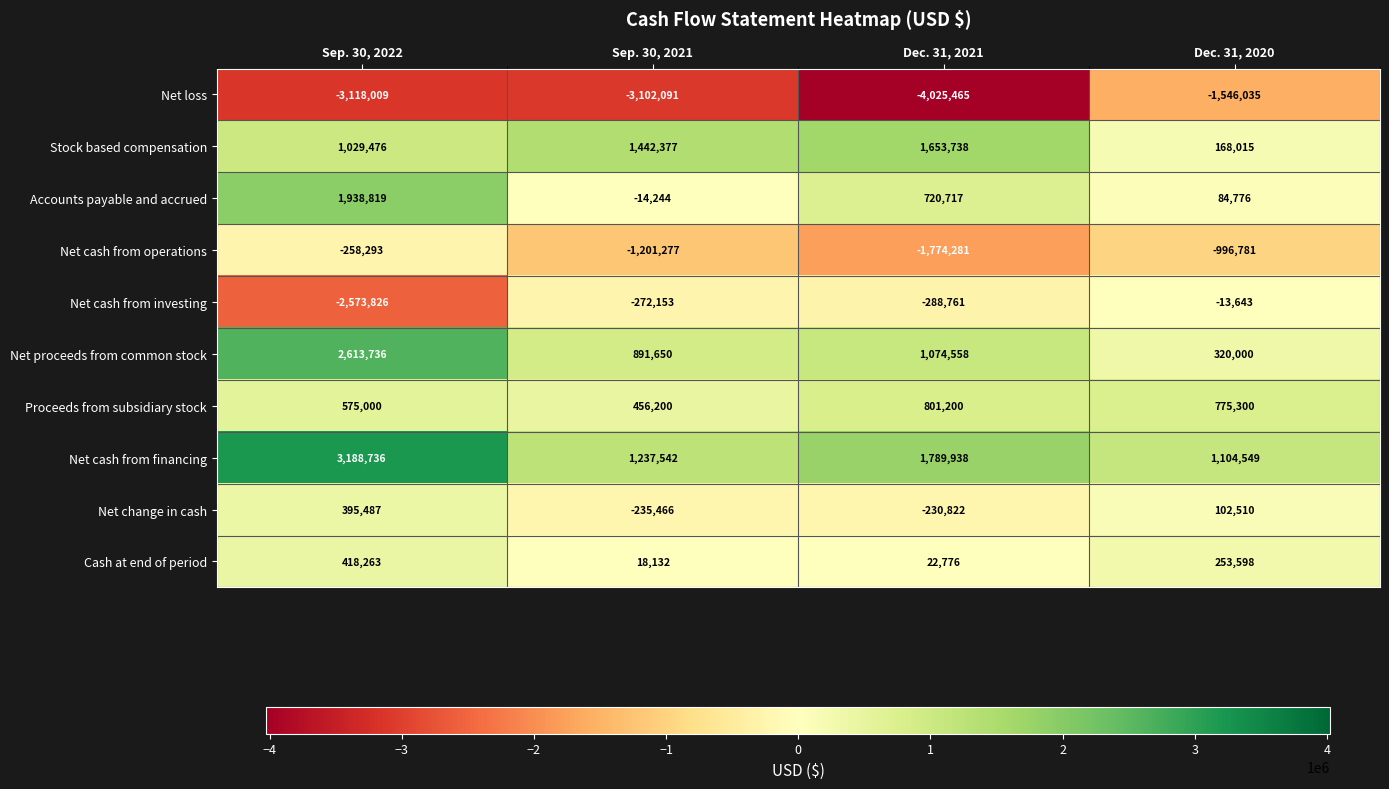

What is the difference between the second highest and minimum values in the Net change in cash series?

337976